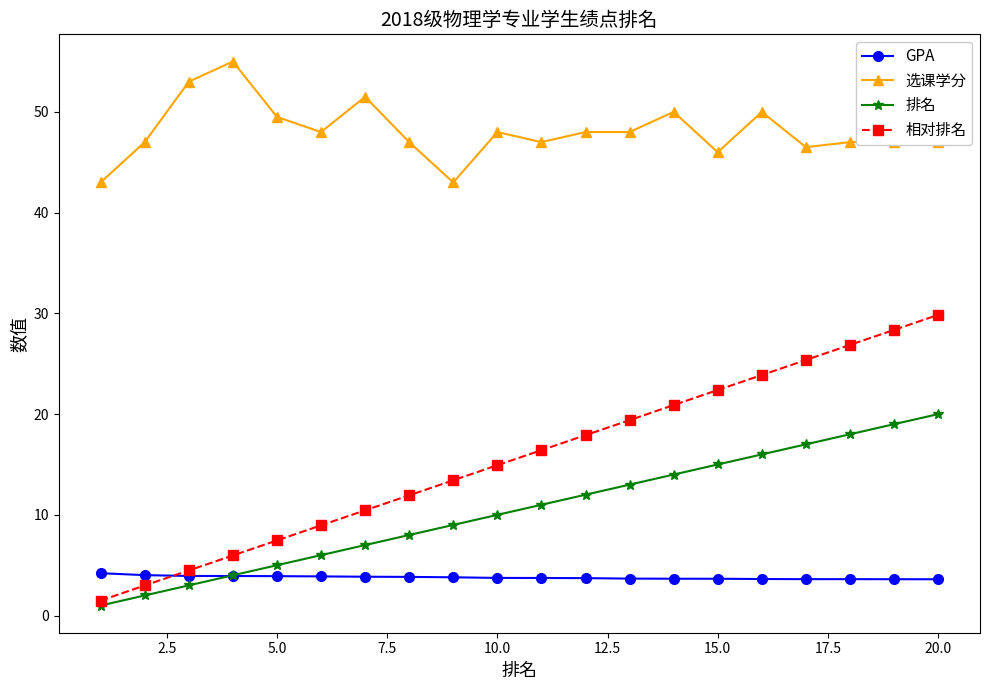

Rank the series by their maximum value, from highest to lowest.

选课学分, 相对排名, 排名, GPA